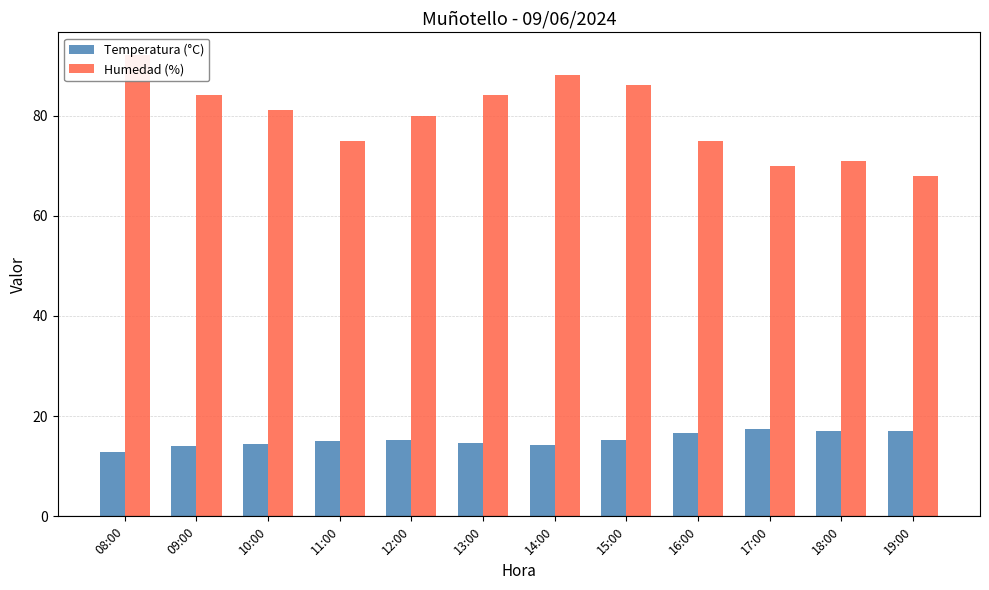

How many bars are there in each group?

2